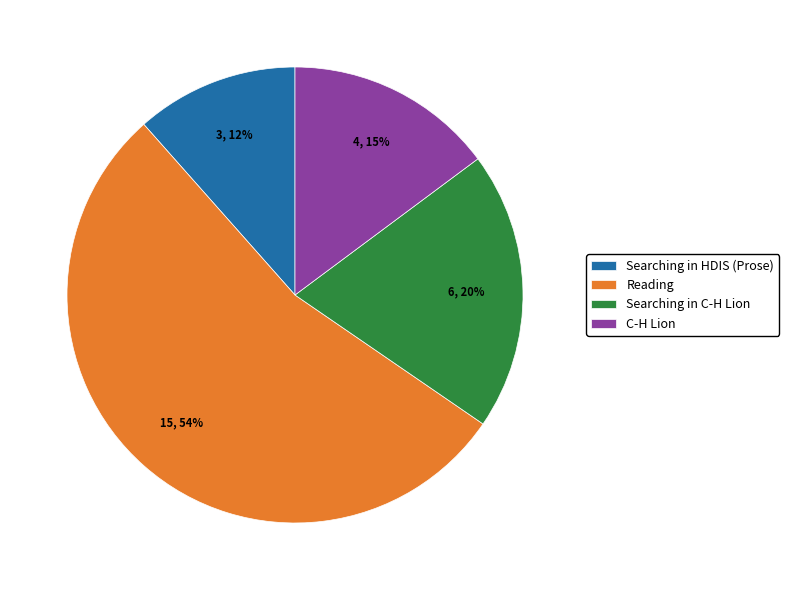

Which slice is the smallest?

Searching in HDIS (Prose)